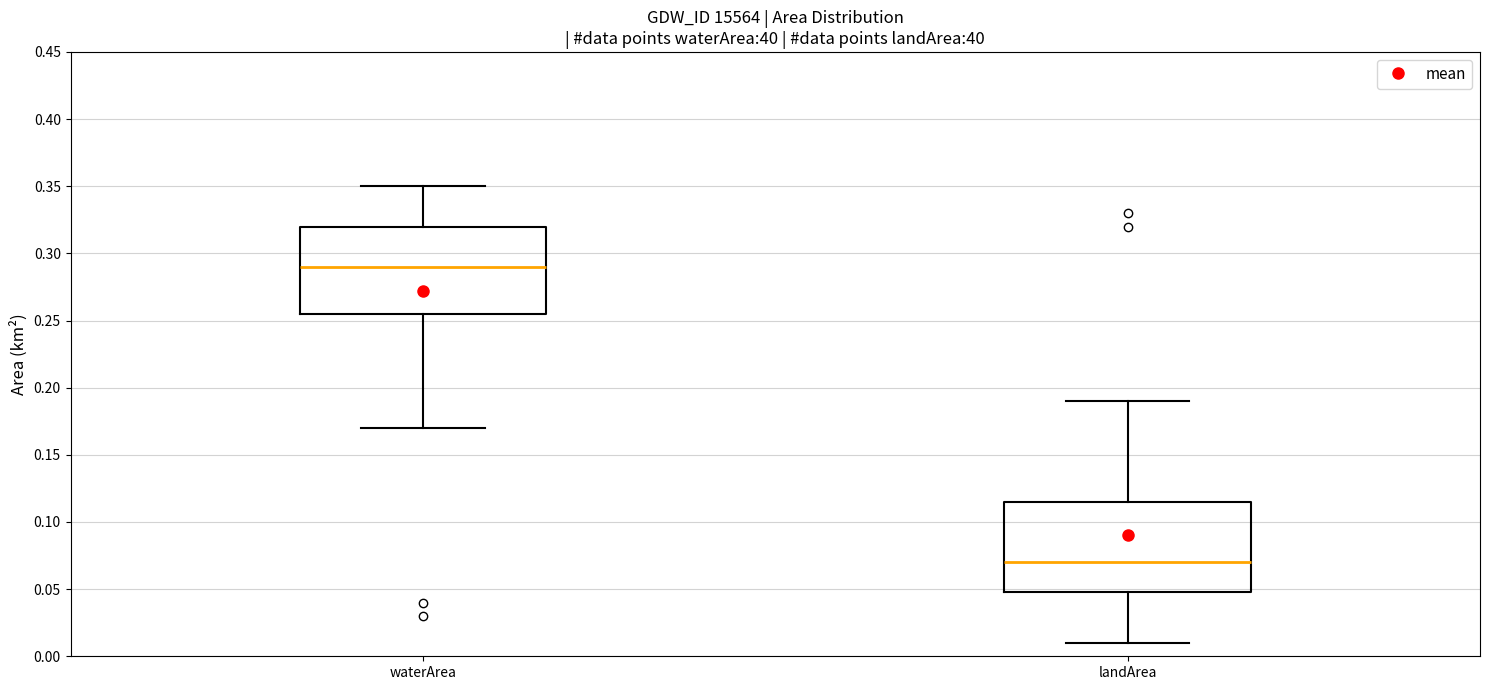

Reading left to right, transcribe this box plot: for each box, give where its median line is, the range the box spans, and where its two whiskers end, as read against the y-axis. The values are not printed on the chart, so give them approximately, as read against the axis.

waterArea: median 0.290, box 0.255 to 0.320, whiskers 0.170 to 0.350
landArea: median 0.070, box 0.050 to 0.115, whiskers 0.010 to 0.190